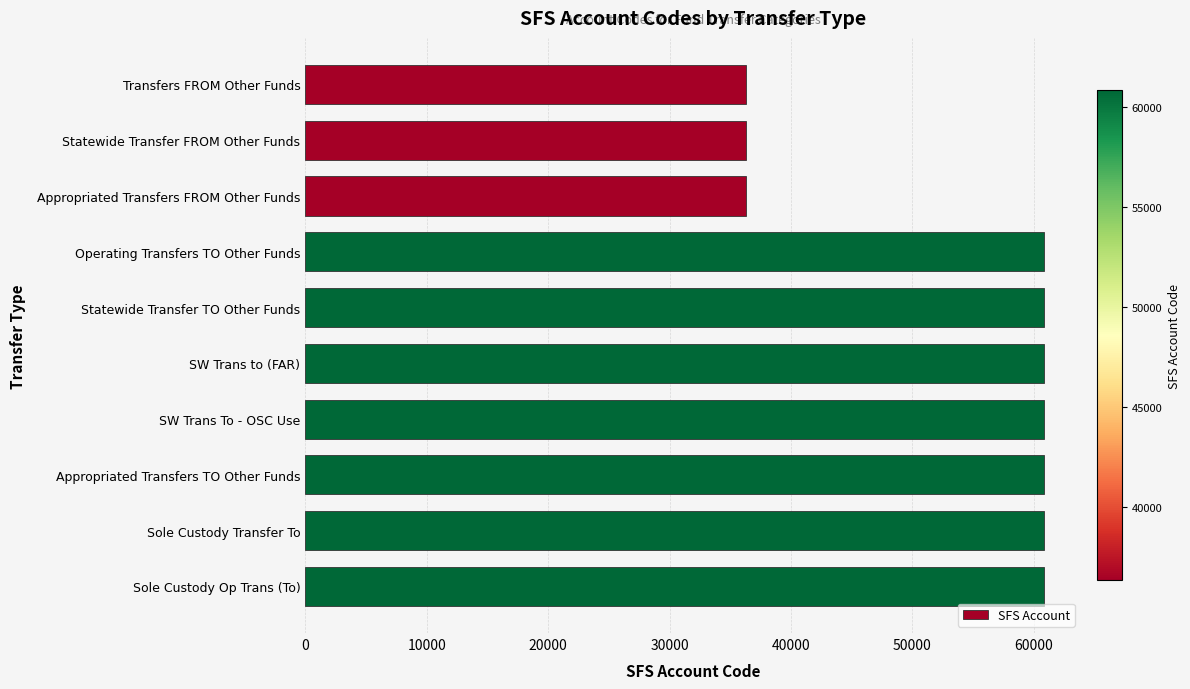

What is the label of the 4th bar from the top?

Operating Transfers TO Other Funds